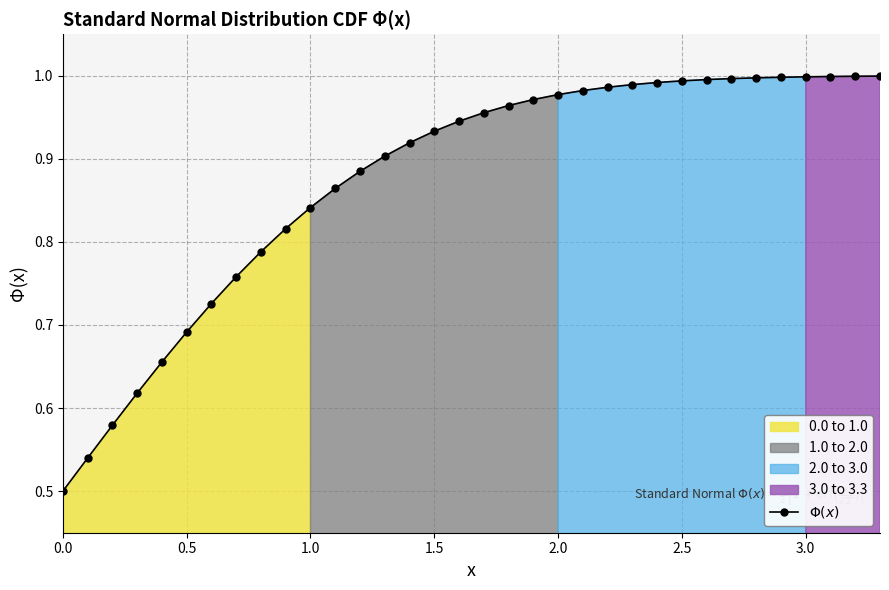

True or false: the data has more than 1 interior local peaks.

False